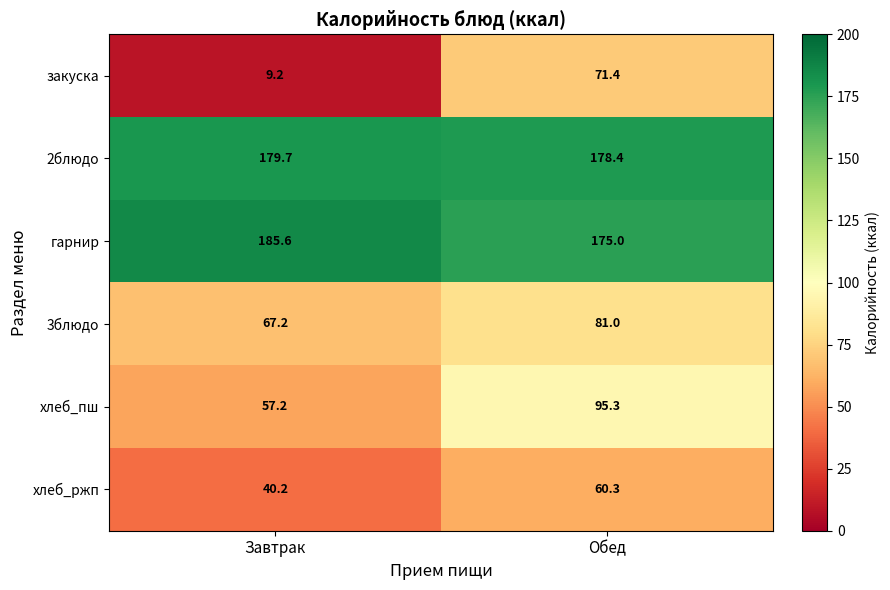

At Завтрак, list the series in order from smallest to largest.

закуска, хлеб_ржп, хлеб_пш, 3блюдо, 2блюдо, гарнир